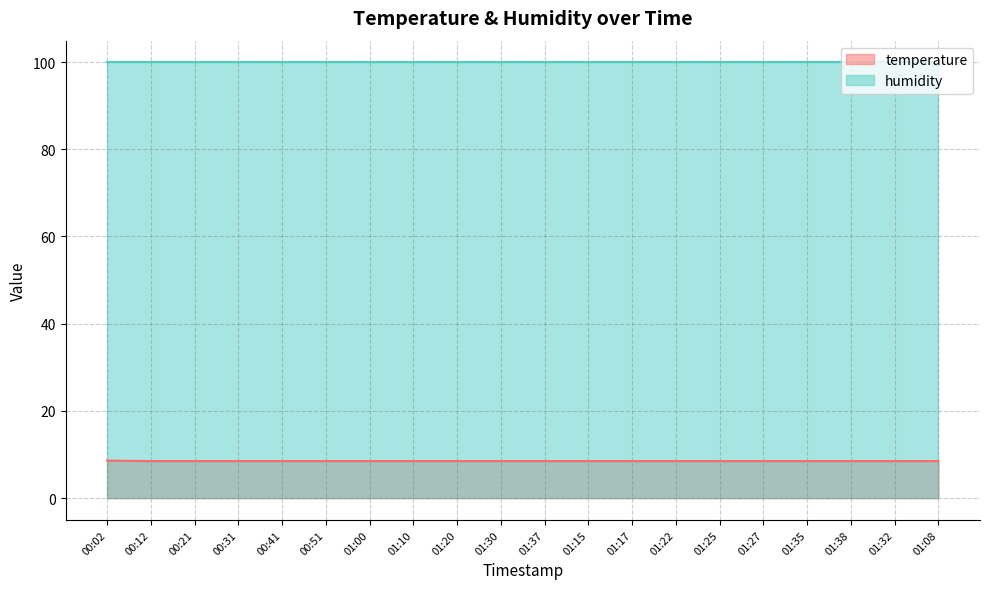

What value does the data have at 01:20?

8.5